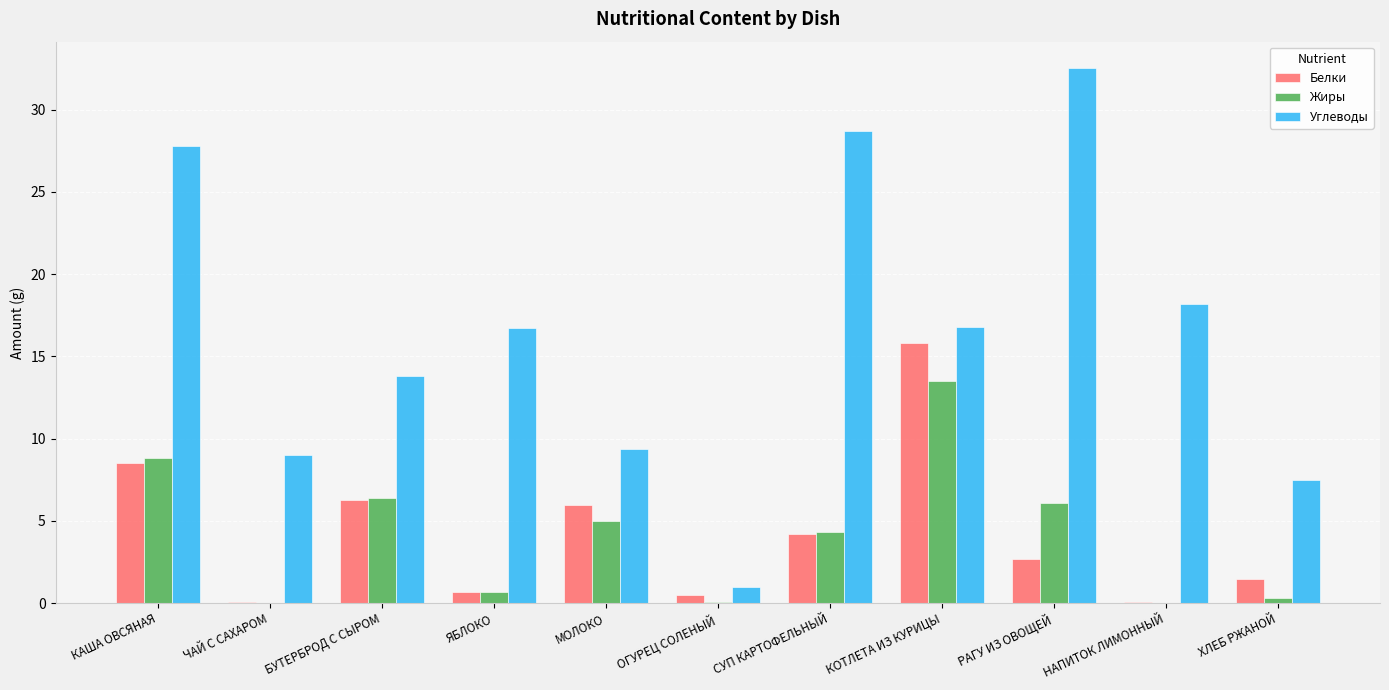

Is it true that Жиры equals 5.0 at МОЛОКО?

True